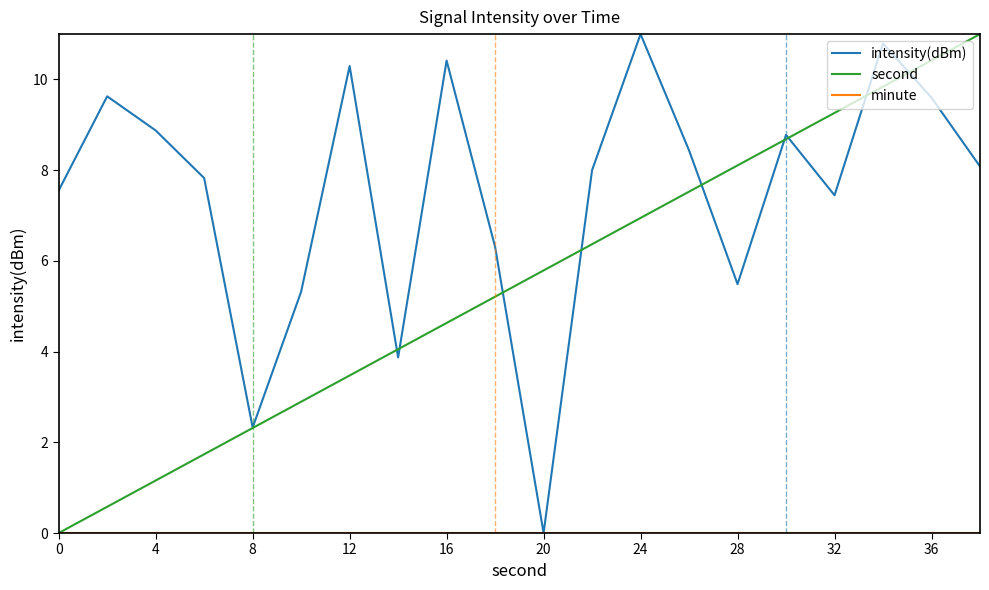

What is the highest value of the second series?

11.0